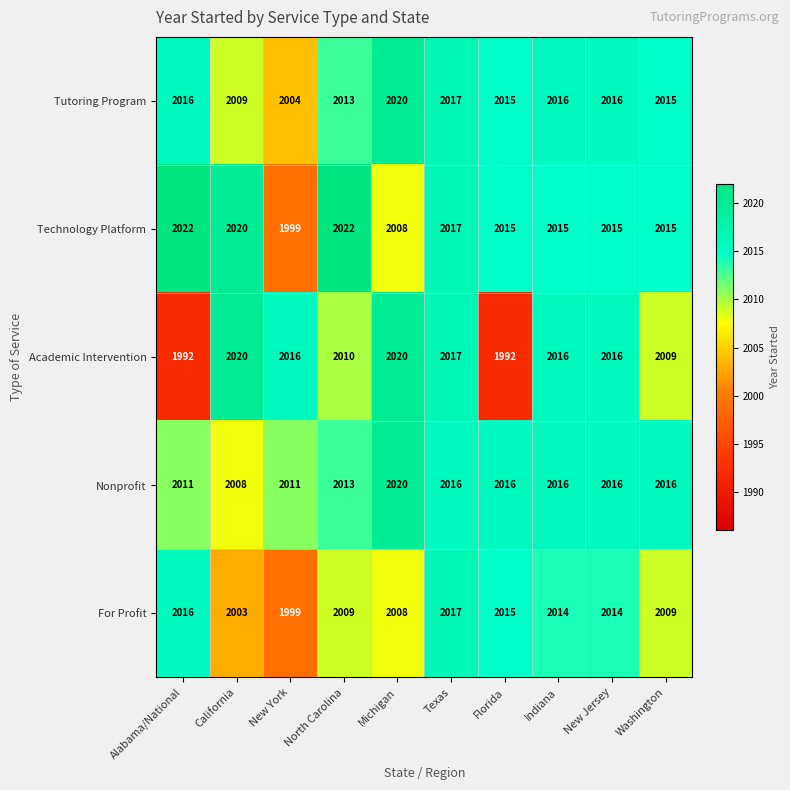

What is the highest value of the Technology Platform series?

2022